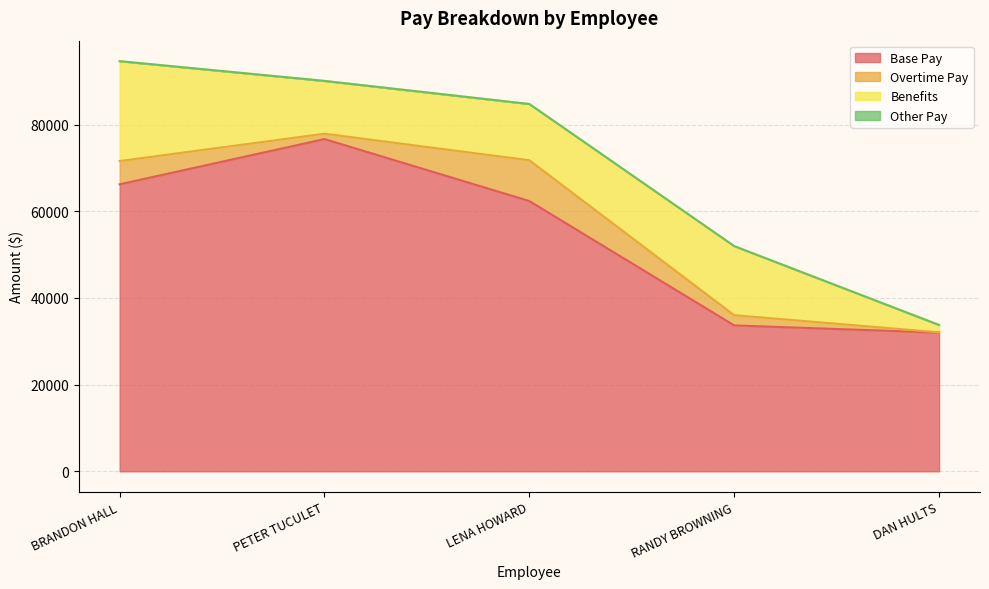

What is the value of the Base Pay point at the 3rd from the left?

62345